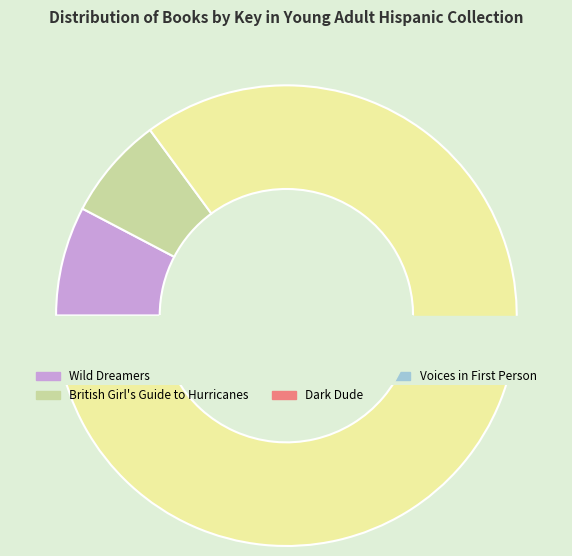

Does Dark Dude account for over 50% of the chart?

No